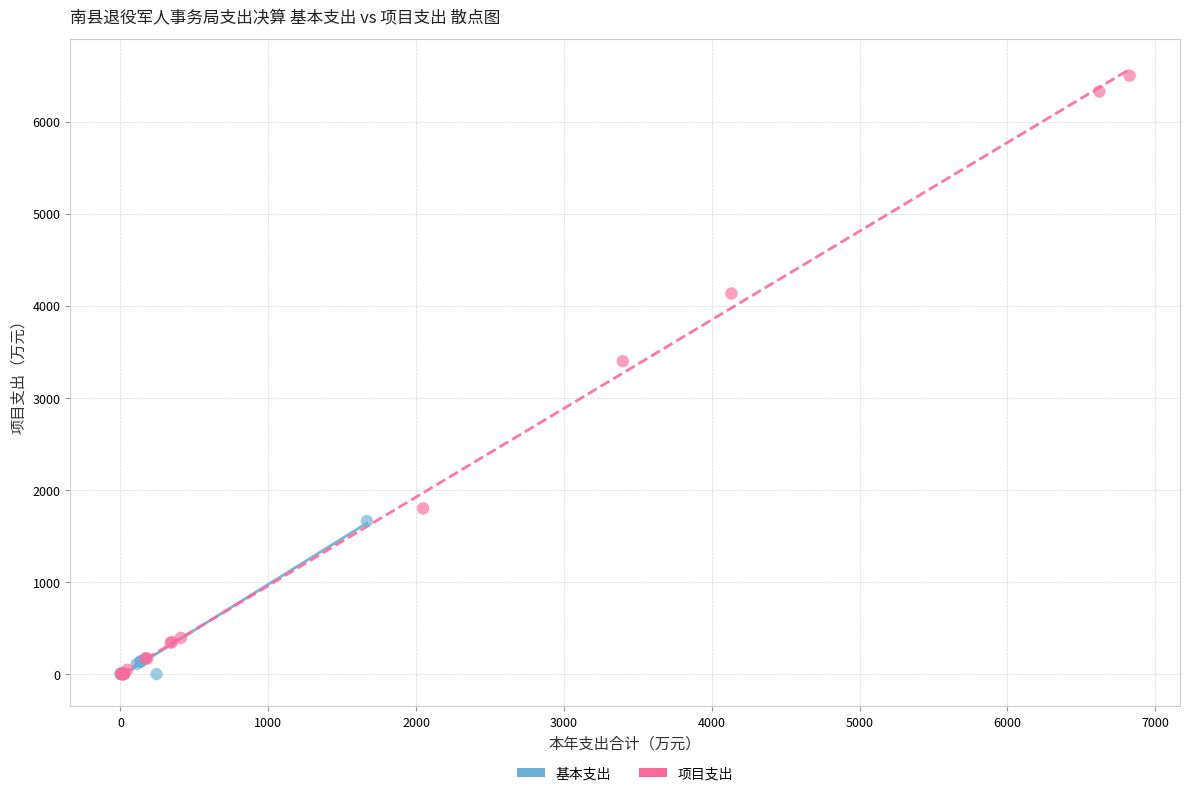

Which series reaches the maximum Y coordinate?

项目支出